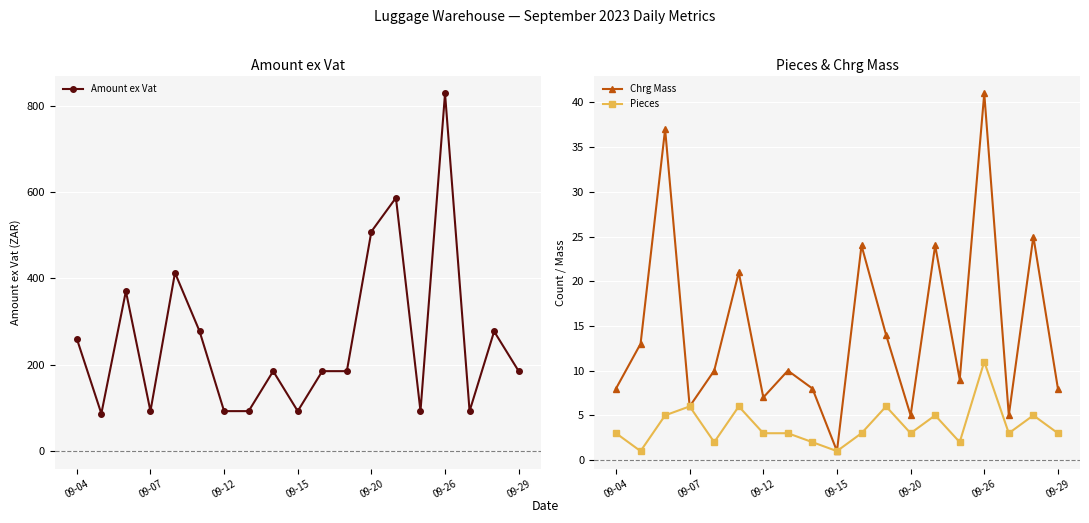

Is the value of Pieces at 09-26 greater than the value of Chrg Mass at 09-04?

Yes